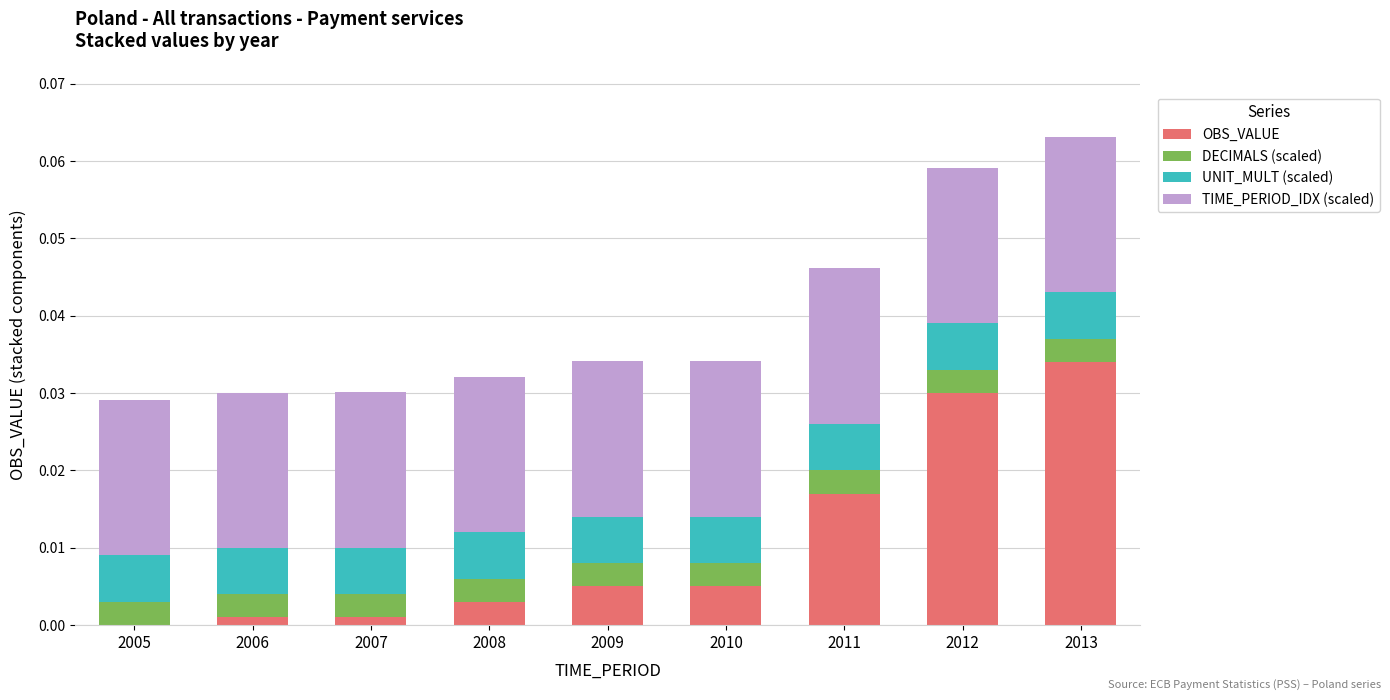

Which series has the widest spread of values?

OBS_VALUE